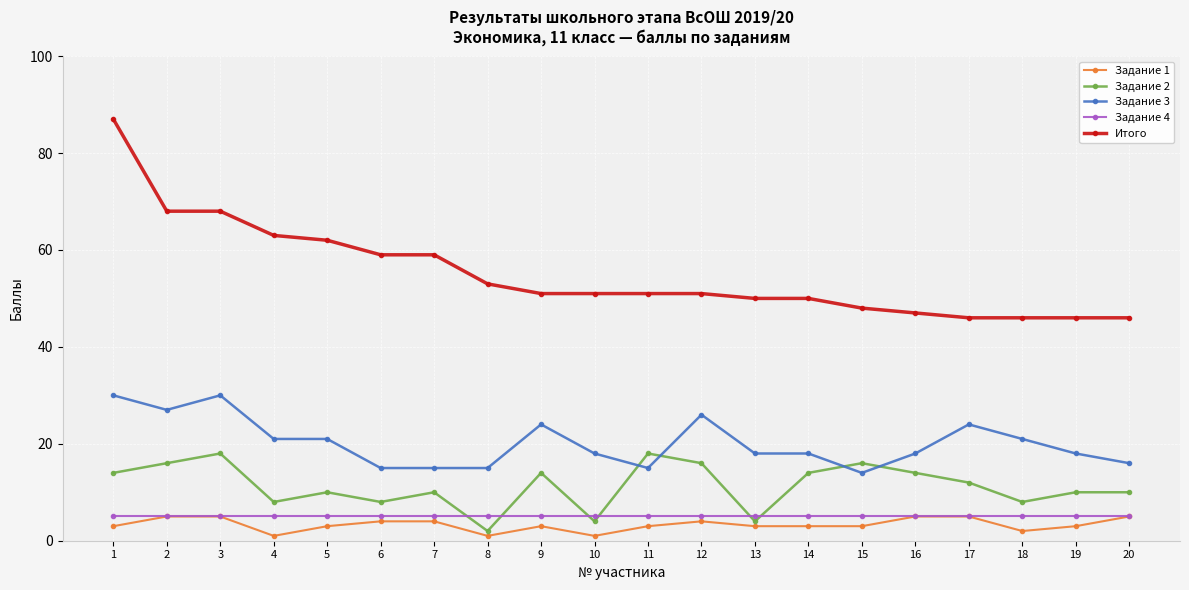

True or false: Задание 1 and Итого intersect in this chart.

False